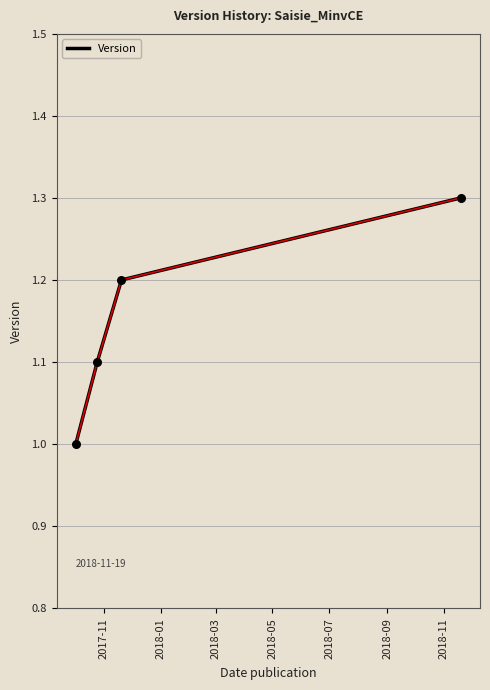

What is the greatest value displayed?

1.3